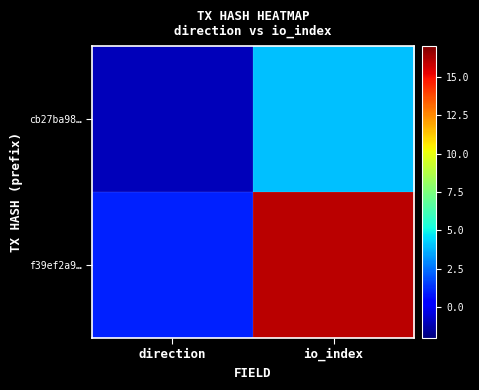

How many categories are shown in the chart?

2